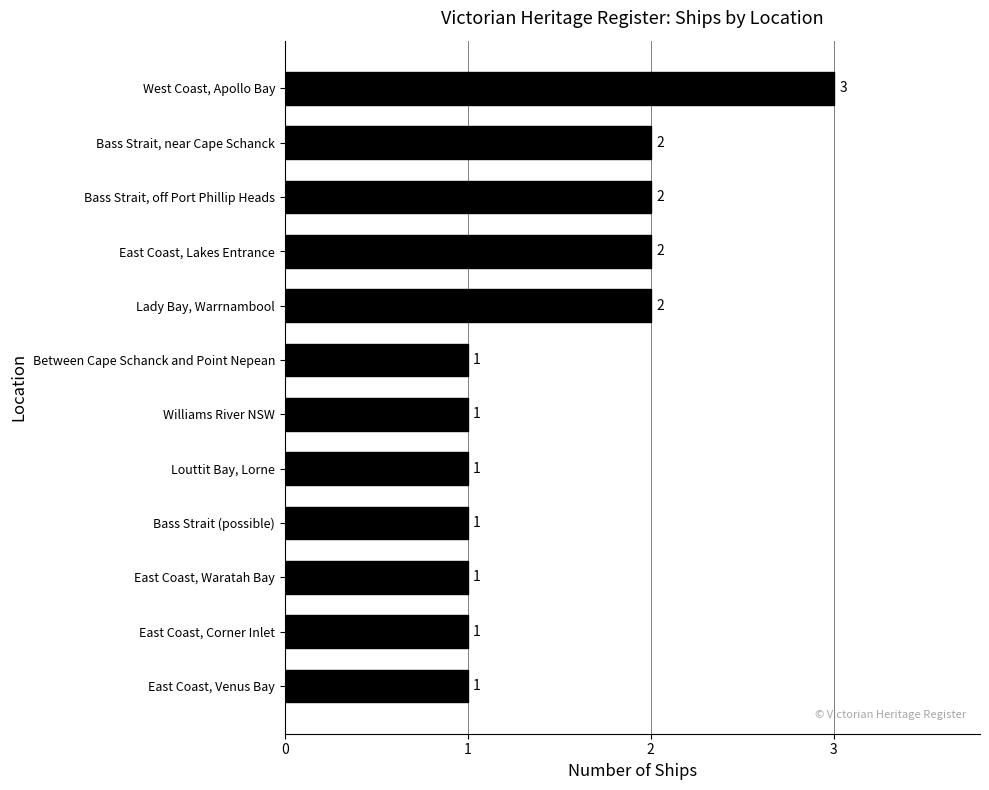

How many categories are shown in the chart?

12